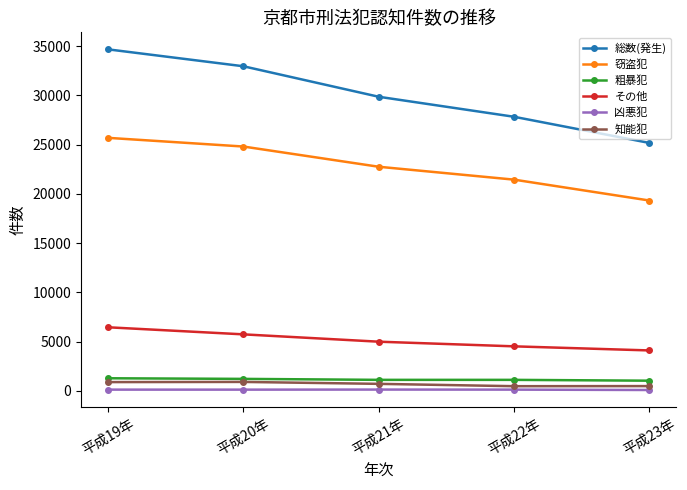

True or false: その他 has more than 1 points higher than both neighbors.

False